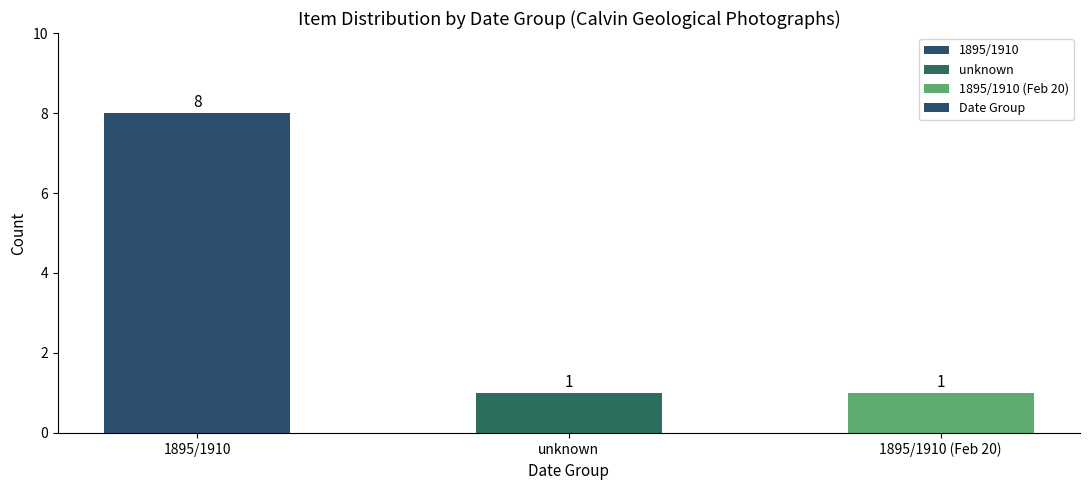

How many values exceed 1?

1